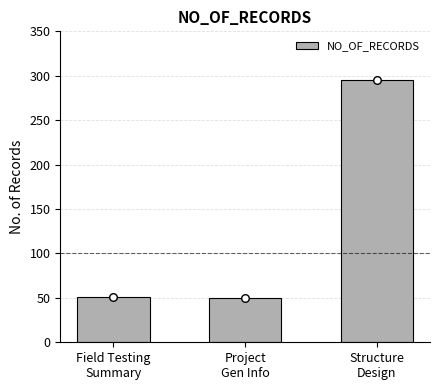

Between Structure
Design and Project
Gen Info, which is larger?

Structure
Design